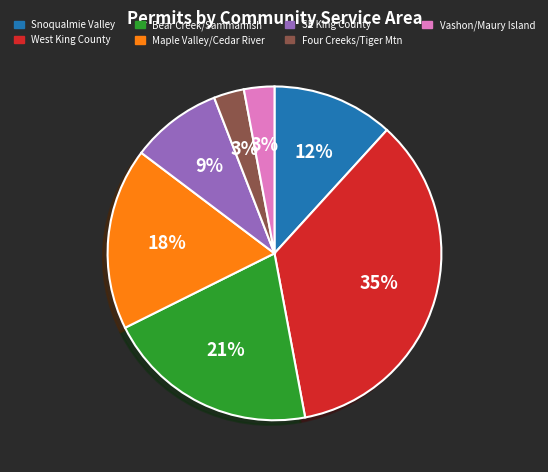

What percentage is the Maple Valley/Cedar River slice, to the nearest percent?

18%